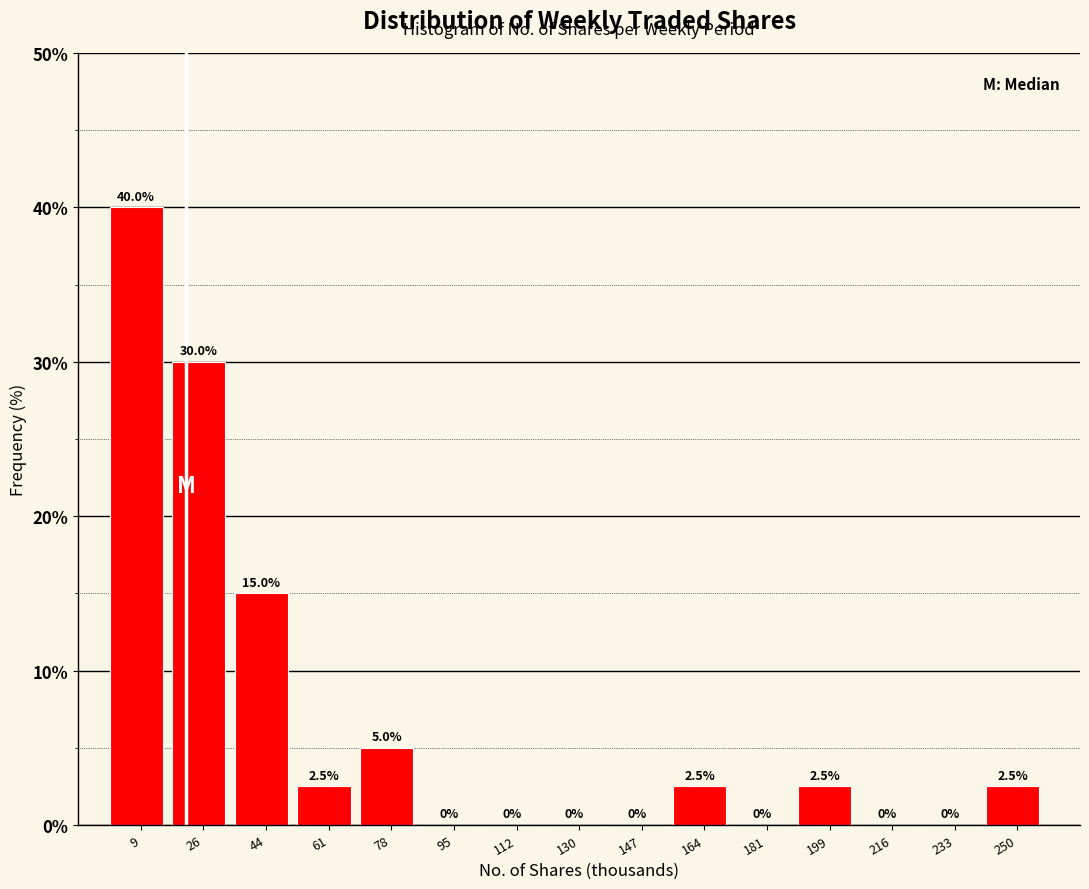

Reading right to left, extract all data points from this chart.

250=2.5	233=0.0	216=0.0	199=2.5	181=0.0	164=2.5	147=0.0	130=0.0	112=0.0	95=0.0	78=5.0	61=2.5	44=15.0	26=30.0	9=40.0